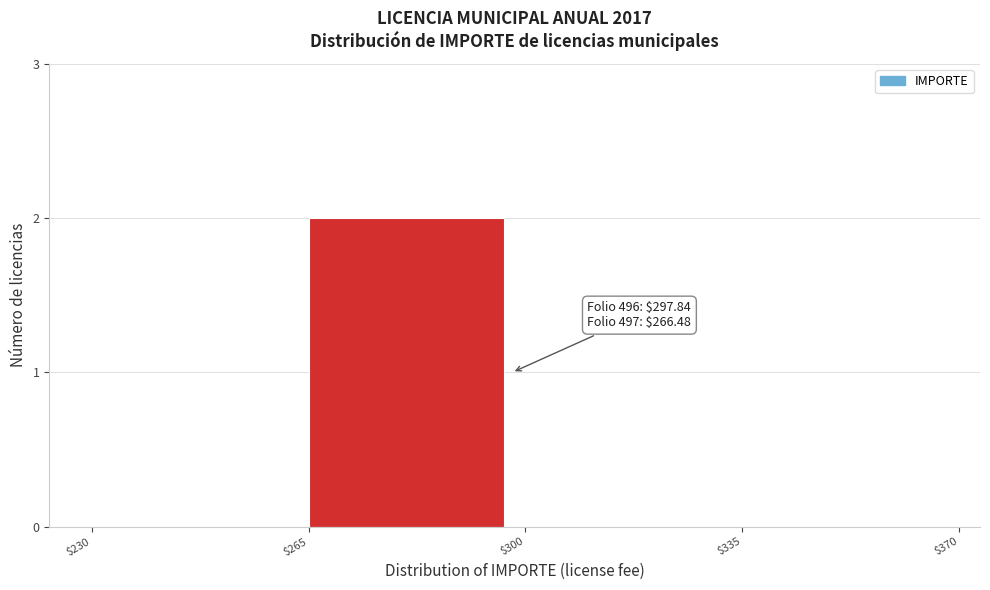

Is it true that the value at $230 is 0?

True